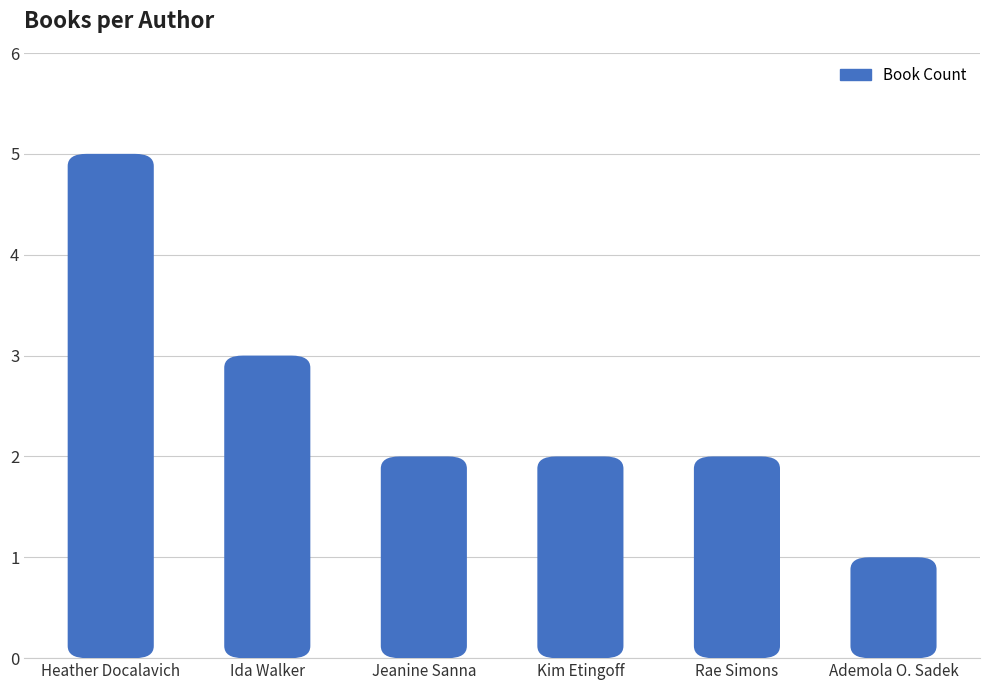

How many bars are there in total?

6